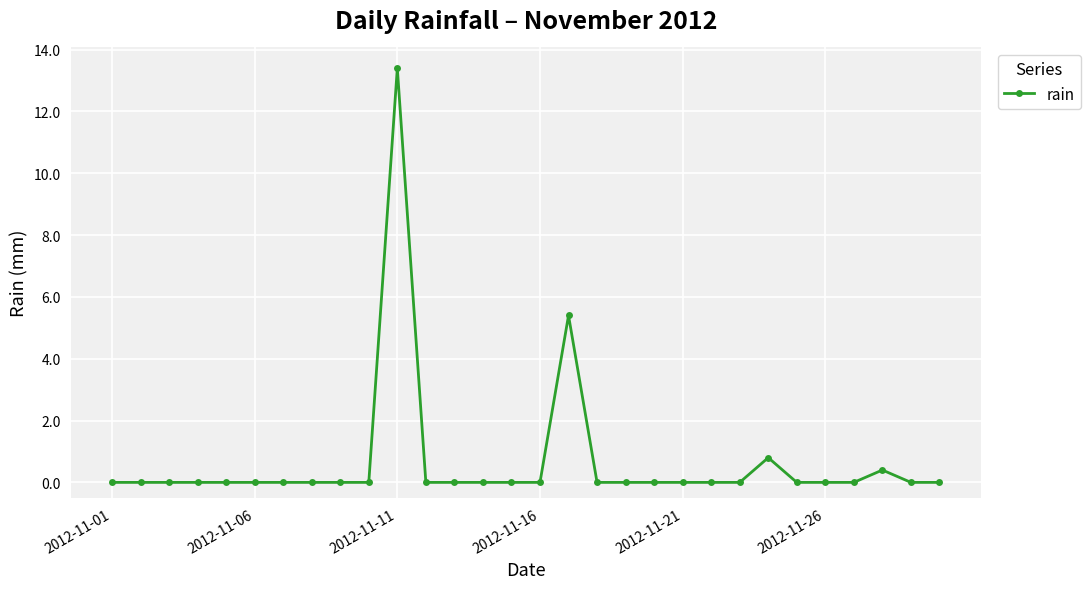

Reading left to right, extract all data points from this chart.

0.0	0.0	0.0	0.0	0.0	0.0	0.0	0.0	0.0	0.0	13.4	0.0	0.0	0.0	0.0	0.0	5.4	0.0	0.0	0.0	0.0	0.0	0.0	0.8	0.0	0.0	0.0	0.4	0.0	0.0